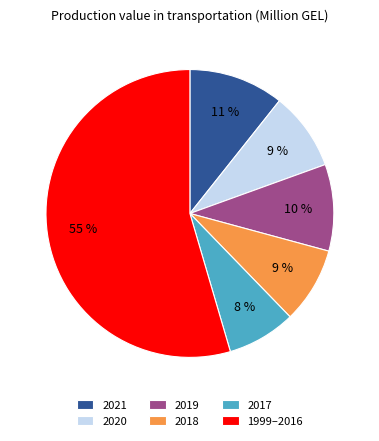

Between 2017 and 2021, which is larger?

2021